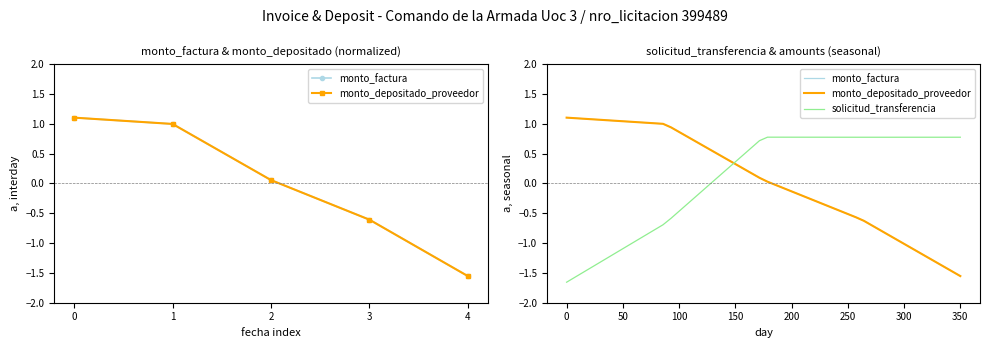

True or false: monto_depositado_proveedor has a value of -1.6 at 4.

True